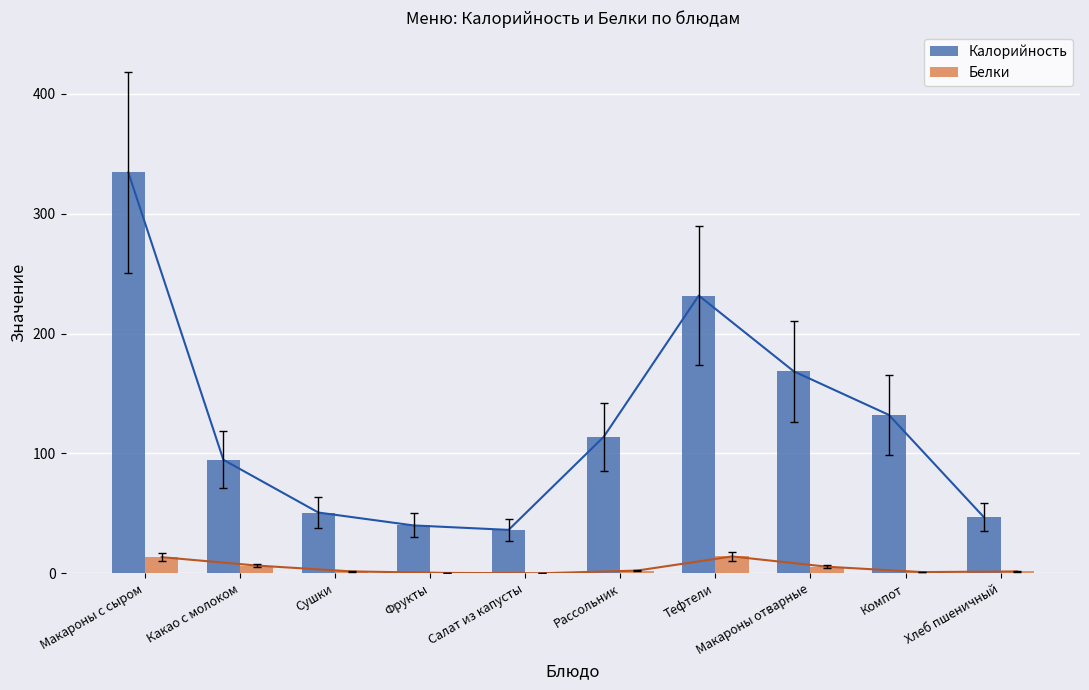

Rank the series by their average value, from lowest to highest.

Белки, Калорийность